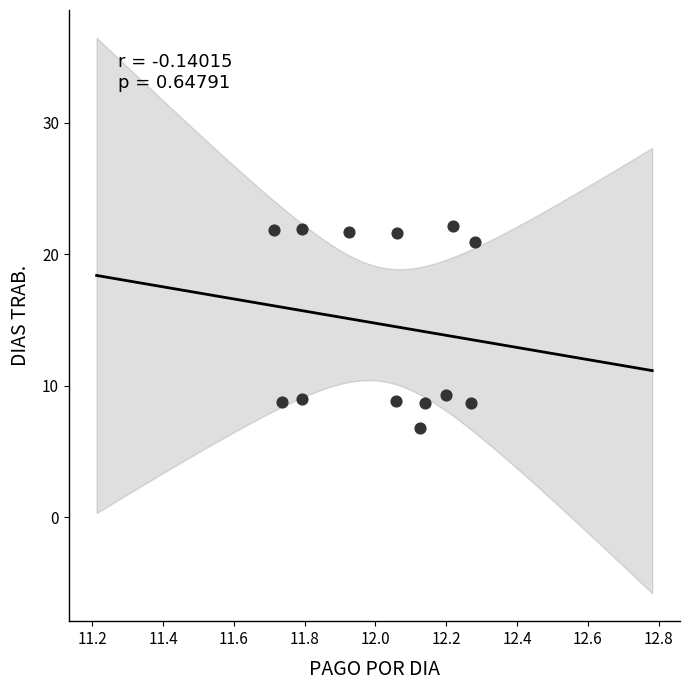

What is the range of X values (max minus min)?

0.6